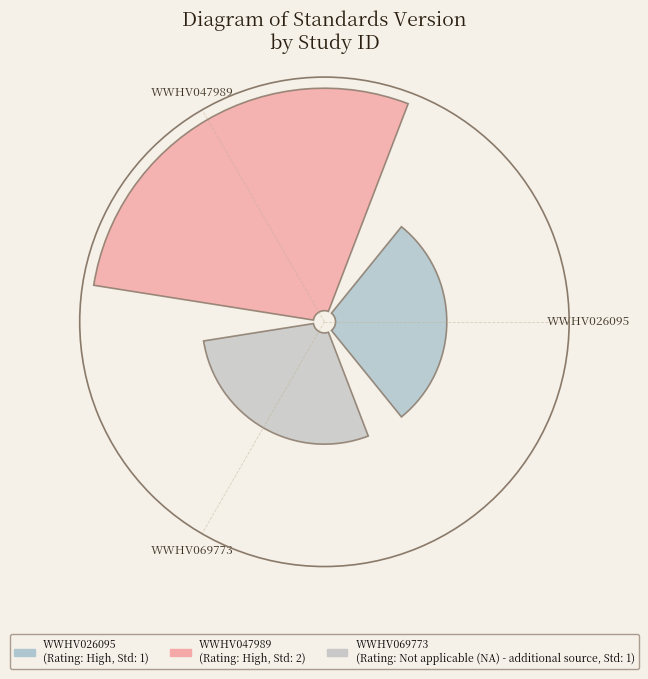

True or false: WWHV047989 accounts for 50% of the total.

True